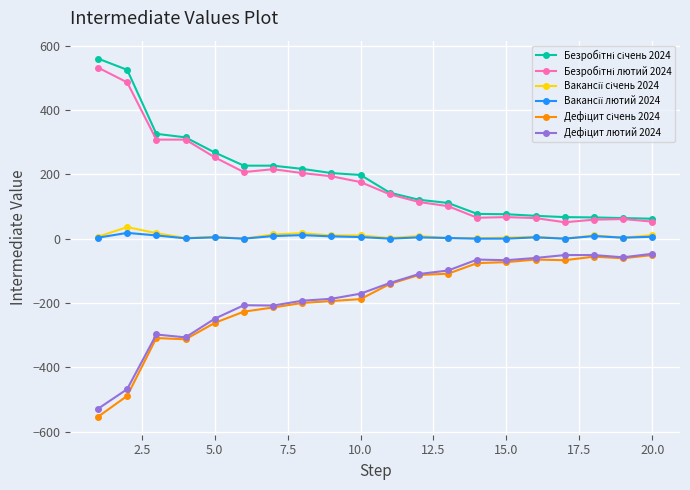

What is the maximum value shown in the chart?

560